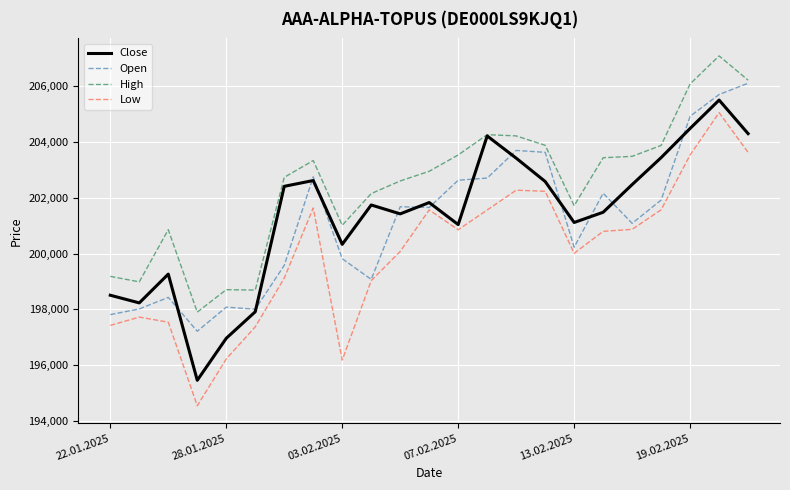

What is the lowest value of the High series?

197898